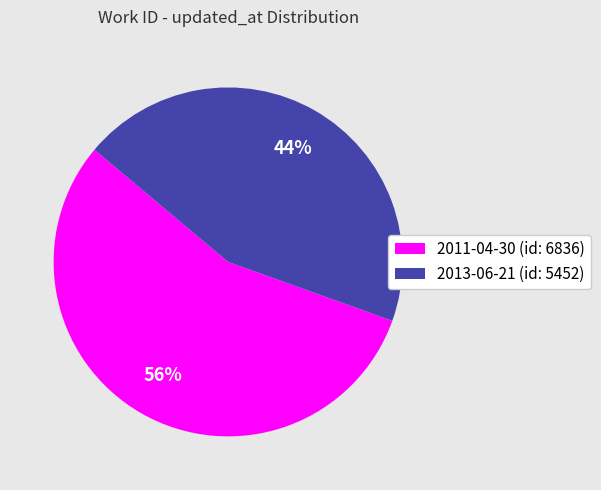

Which category has the smallest portion of the pie?

2013-06-21